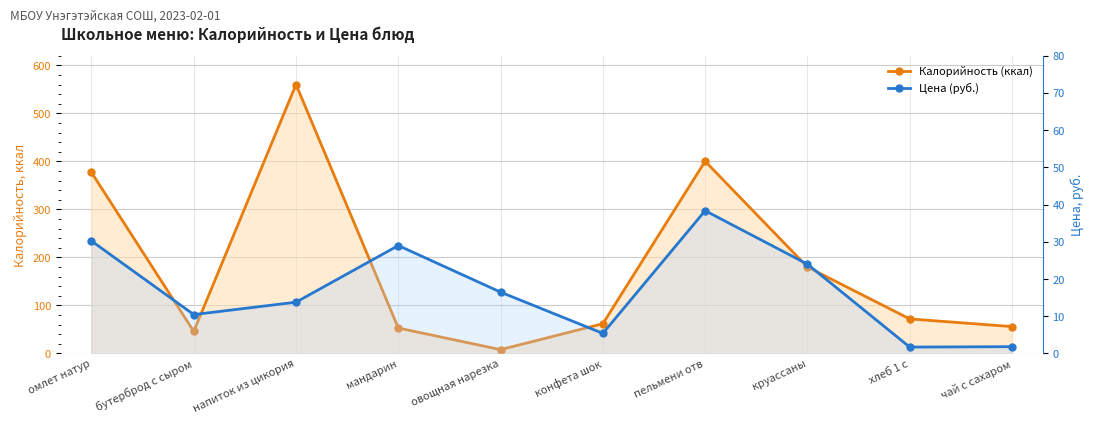

Rank the series by their average value, from lowest to highest.

Цена (руб.), Калорийность (ккал)